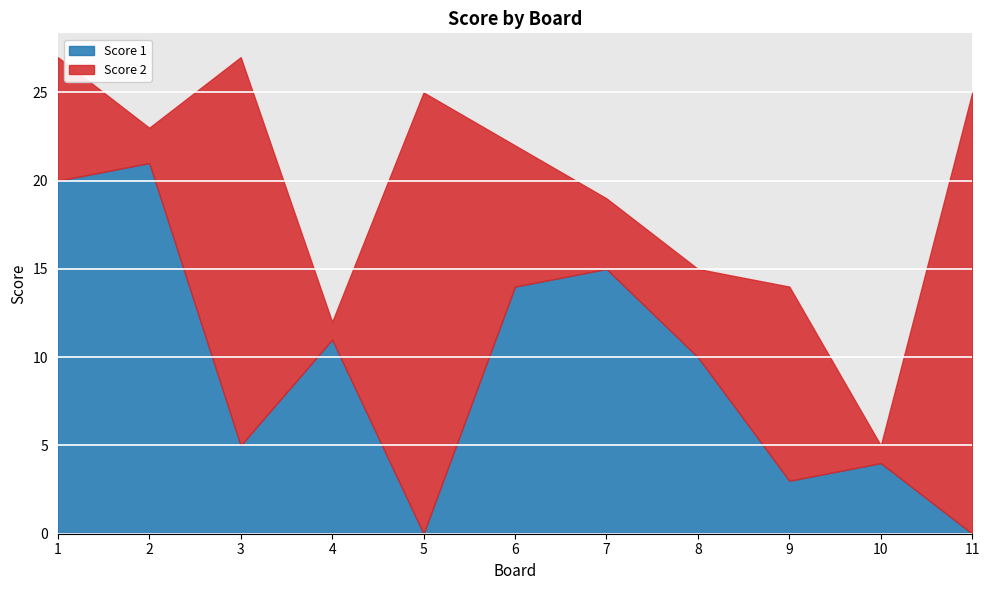

What is the spread (max minus min) of values at 2?

19